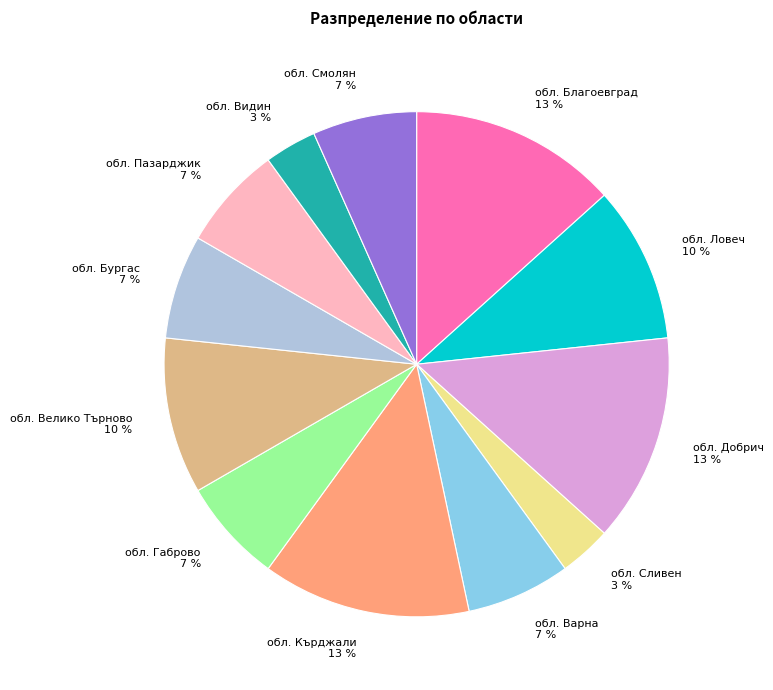

Is the sum of обл. Габрово and обл. Сливен greater than half?

No